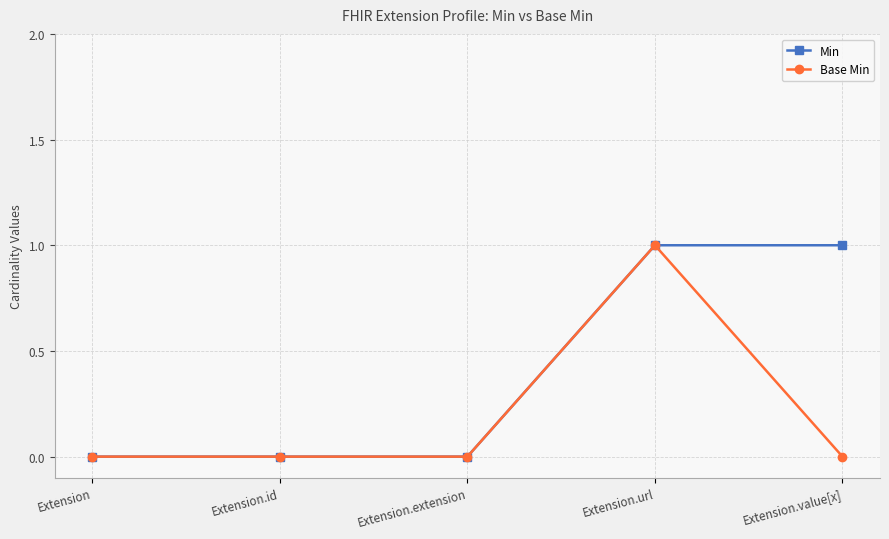

Reading left to right, extract all data points from this chart.

Min: Extension=0	Extension.id=0	Extension.extension=0	Extension.url=1	Extension.value[x]=1
Base Min: Extension=0	Extension.id=0	Extension.extension=0	Extension.url=1	Extension.value[x]=0